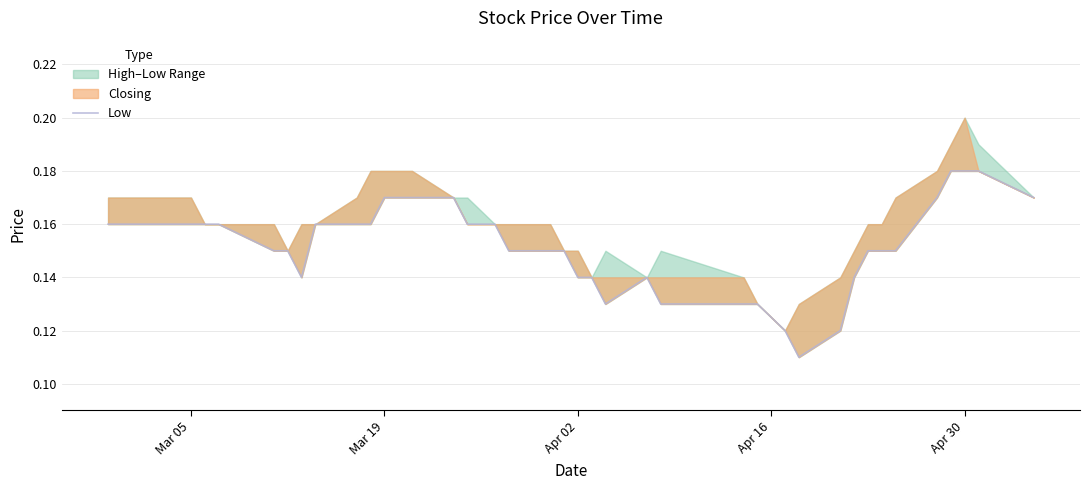

True or false: the data shows 0.1 at Apr 02.

True